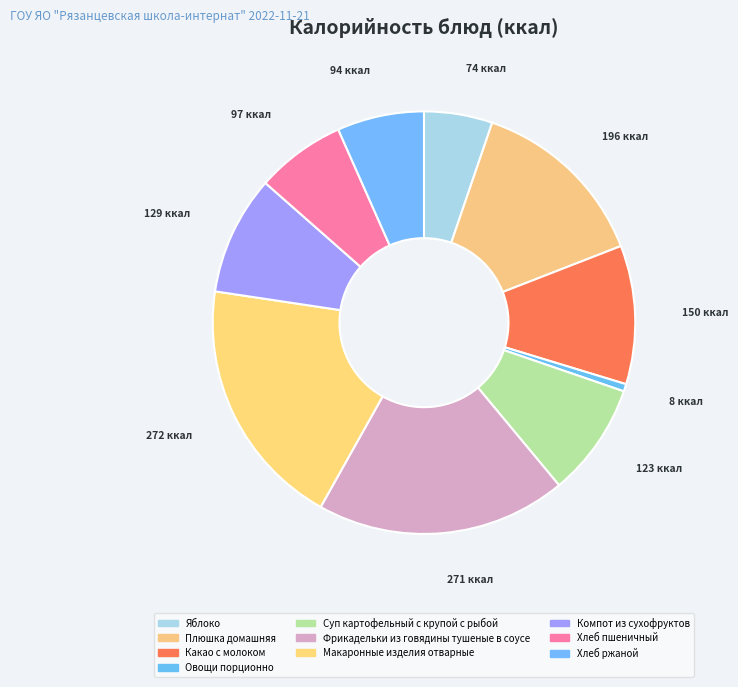

The Какао с молоком slice represents 1% of the pie. True or false?

False